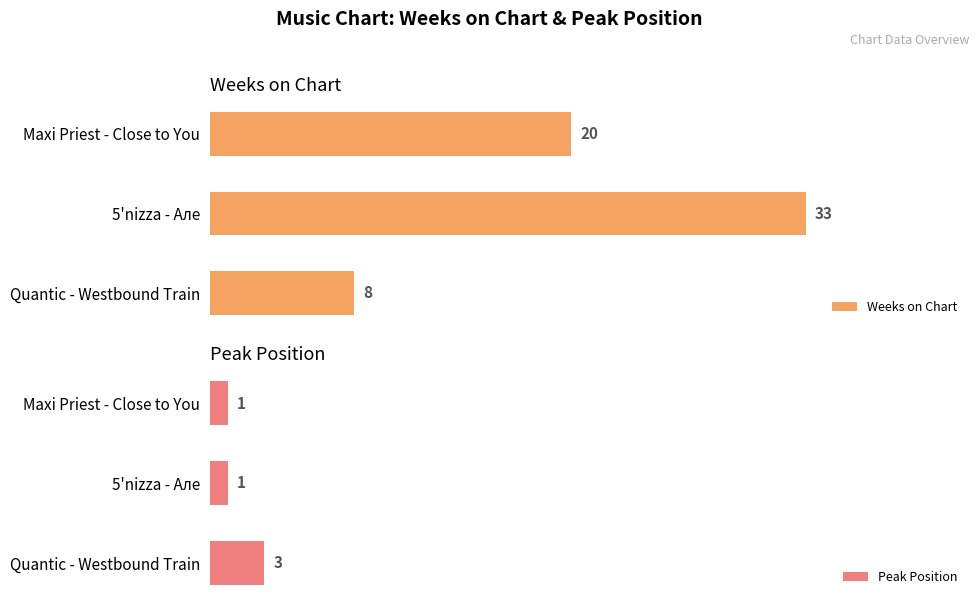

What are all the series names shown in the legend?

Weeks on Chart, Peak Position